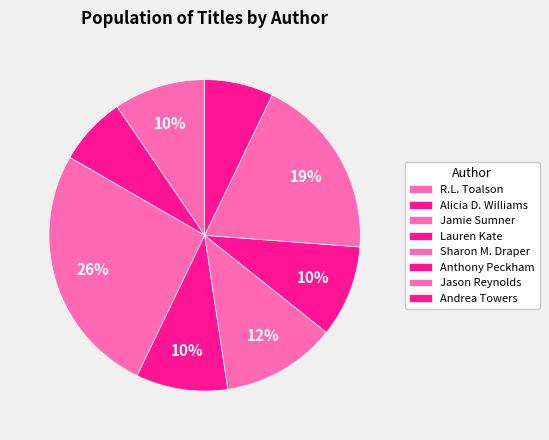

What is the ratio of the value at Anthony Peckham to the value at Sharon M. Draper?

0.8